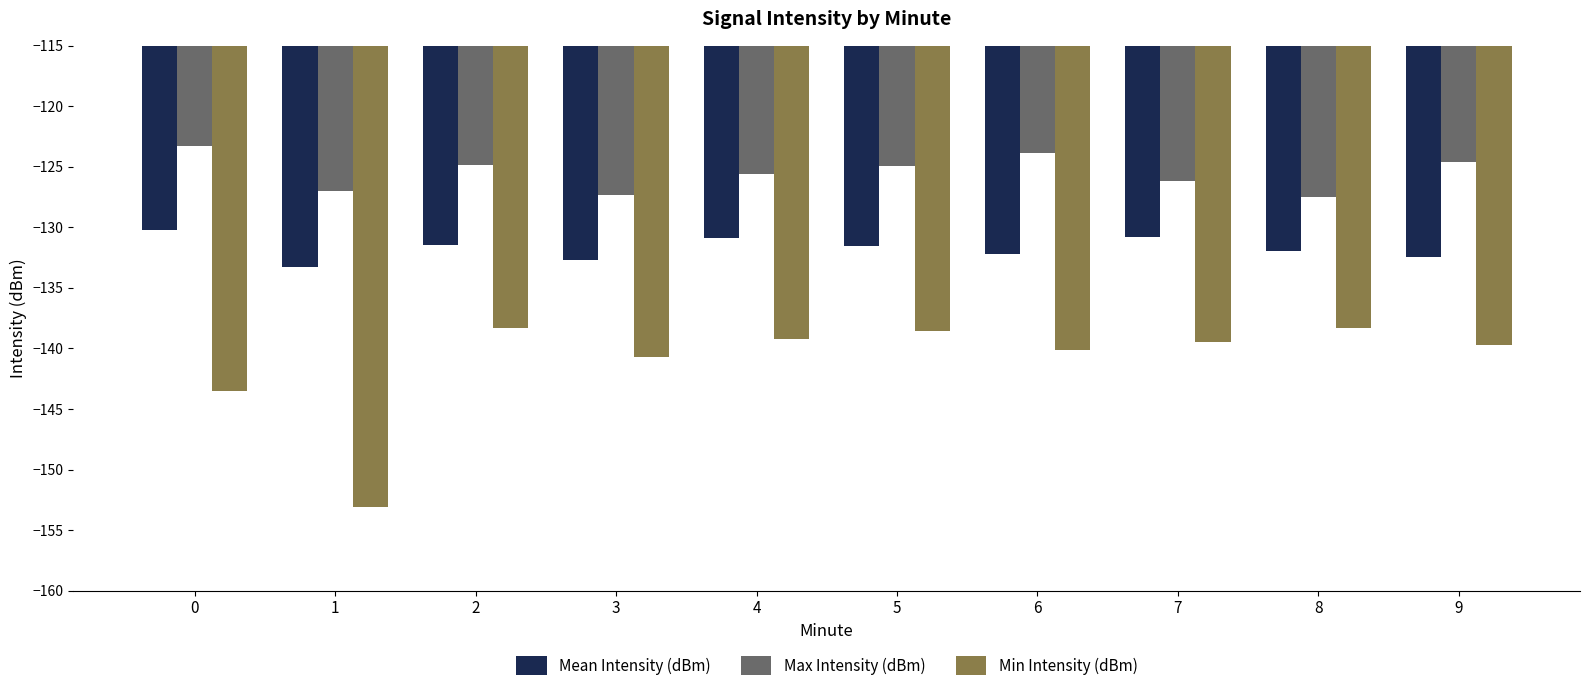

What is the difference between the maximum and minimum values in the Max Intensity (dBm) series?

4.1